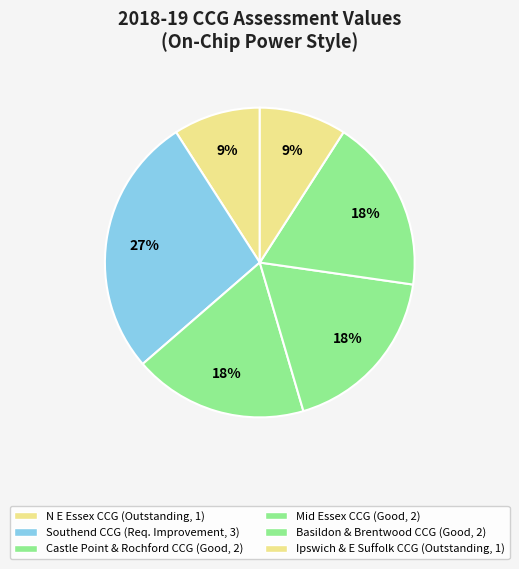

How many slices are in this pie chart?

6